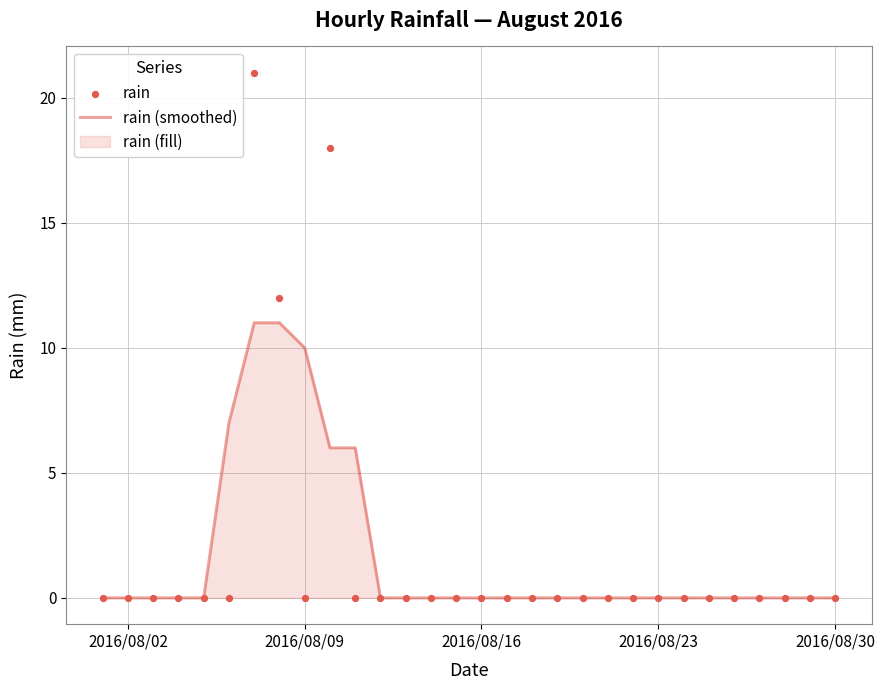

Which series contains the lowest Y value?

rain (smoothed)